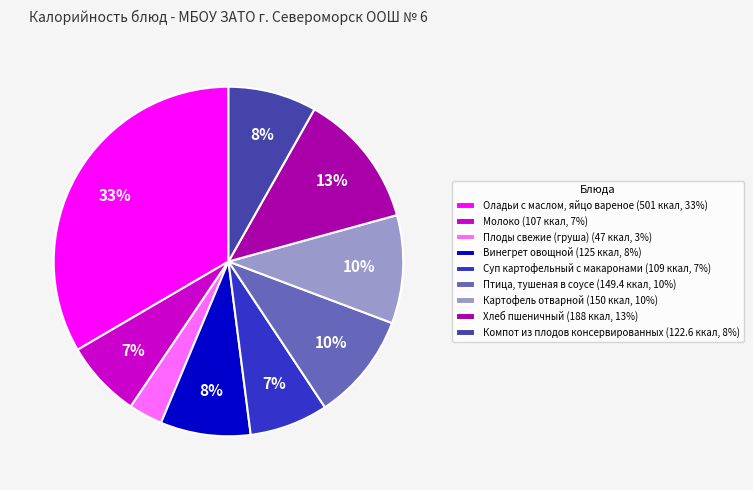

Approximately how many times larger is the value at Плоды свежие (груша) compared to Птица, тушеная в соусе?

0.3